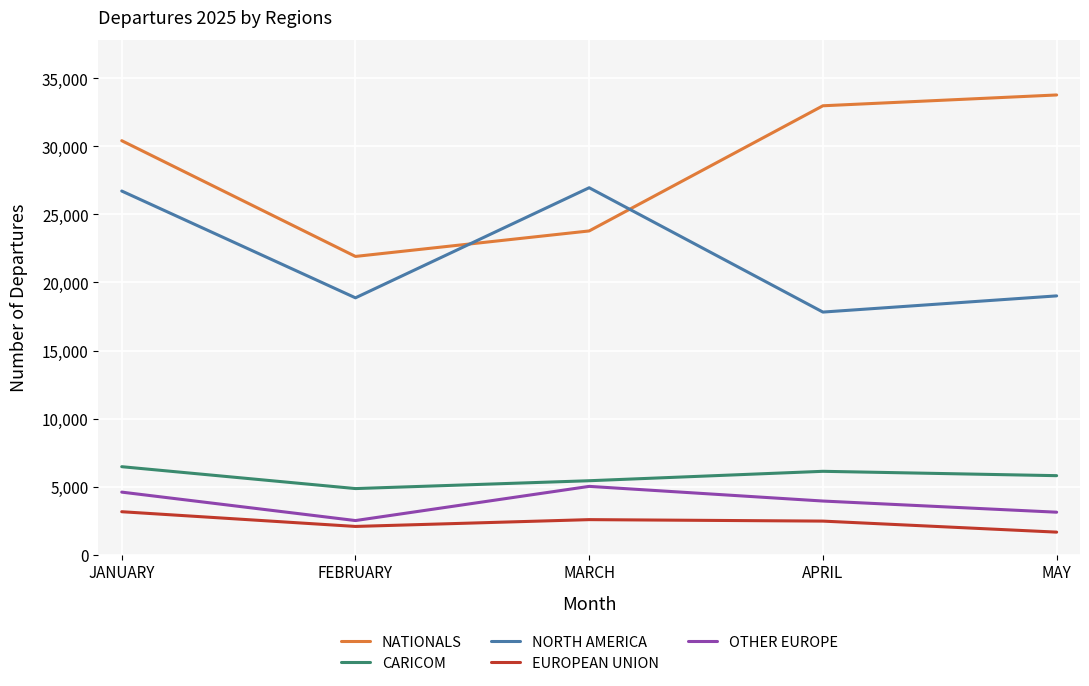

What is the smallest value displayed?

1665